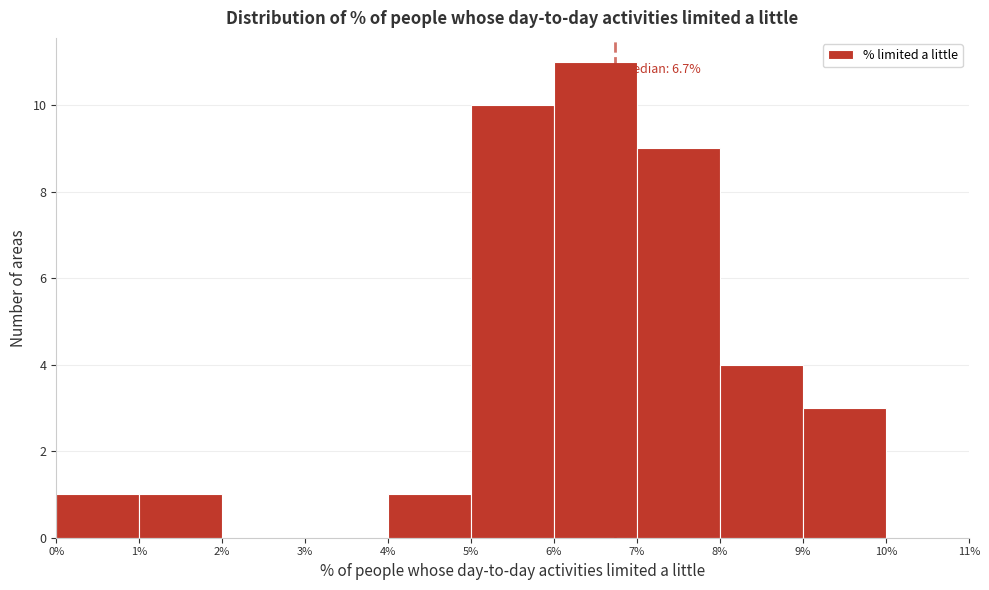

Which range on the x-axis has the tallest bar?

6% to 7%